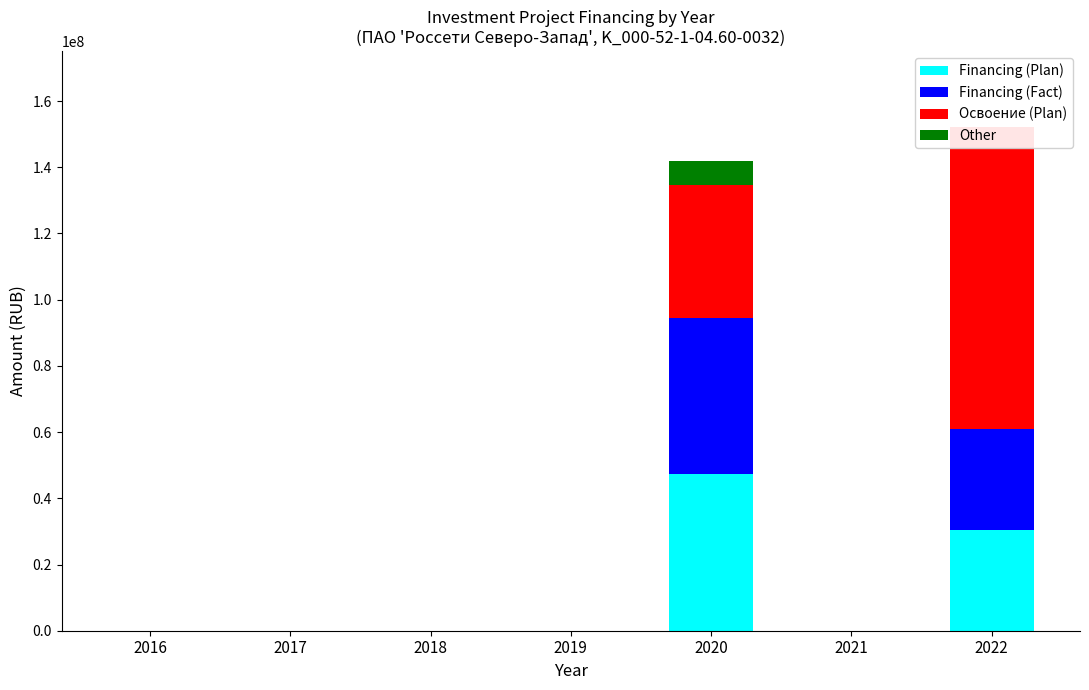

The Other series shows 0 at 2022. True or false?

True